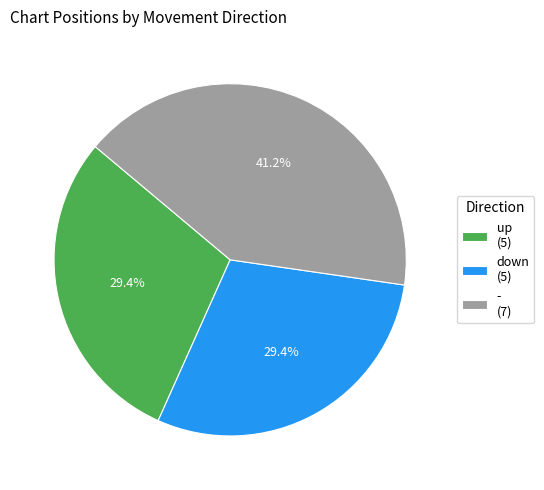

To the nearest percent, what is the average slice percentage?

33%